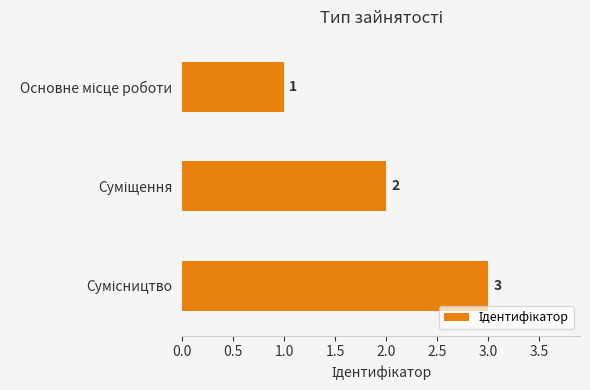

What is the sum of all values?

6